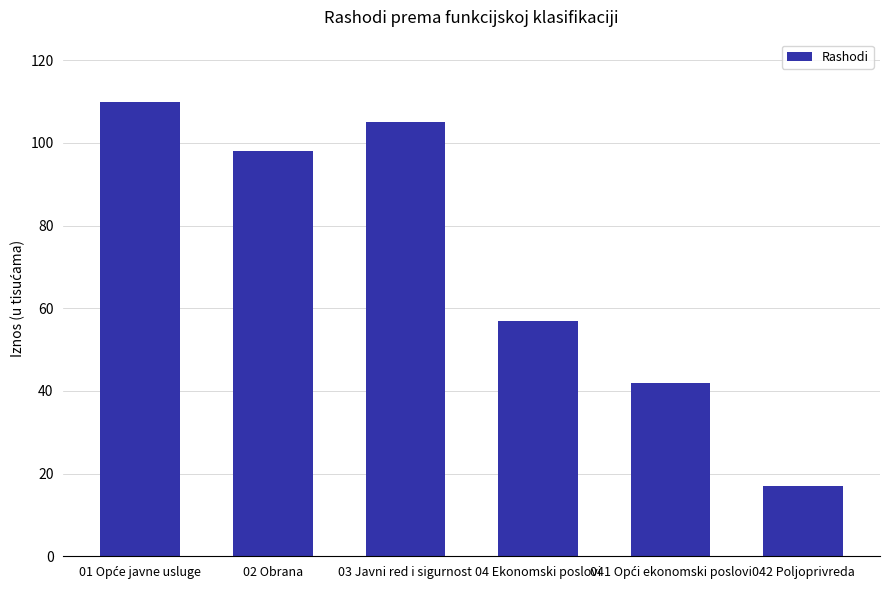

How many data points does each series have?

6